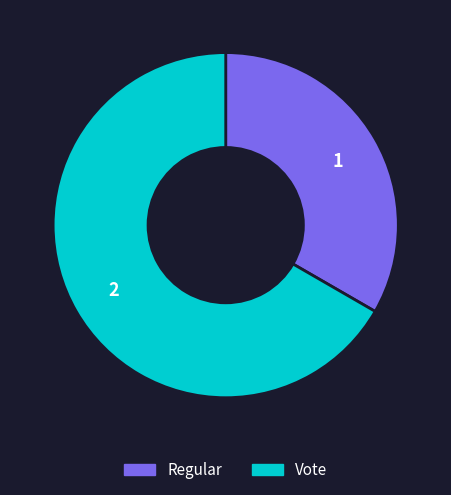

Is the sum of Vote and Regular greater than half?

Yes